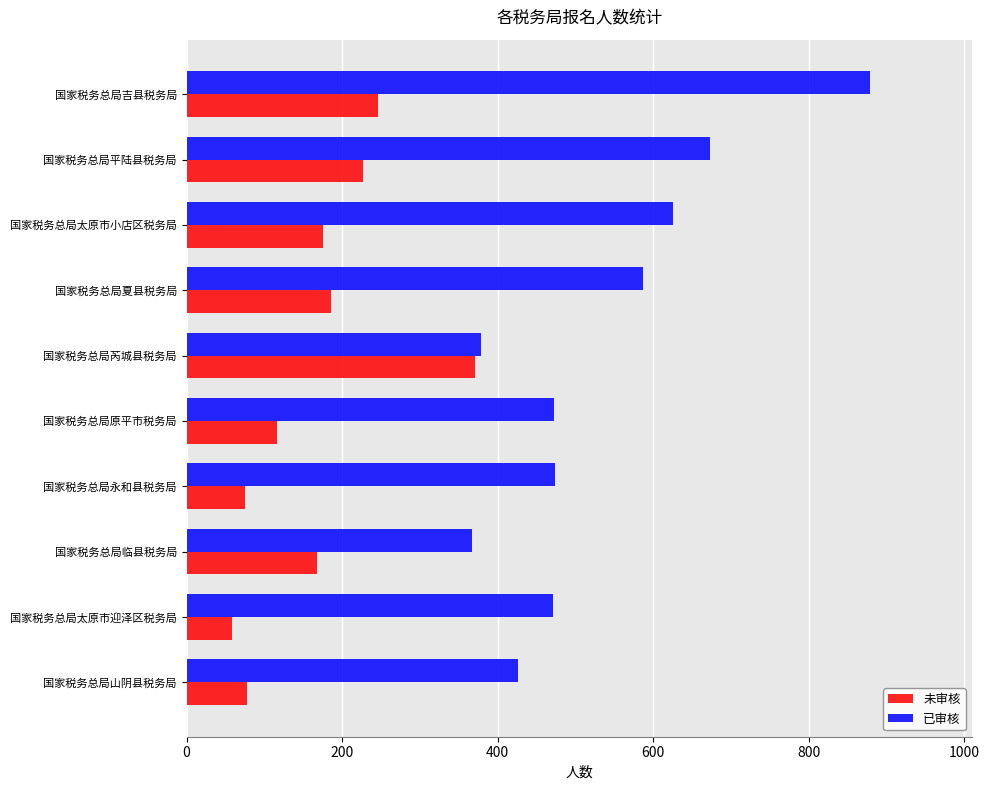

Which series has the largest total across all categories?

已审核